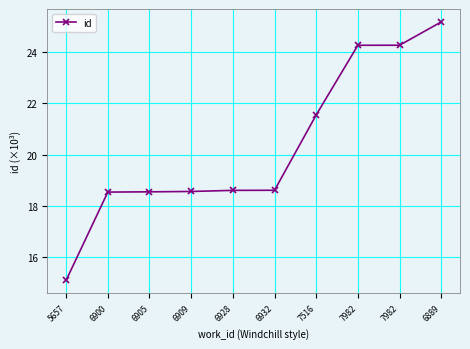

Rank the categories by value from highest to lowest.

6889, 7982, 7982, 7516, 6932, 6928, 6909, 6905, 6900, 5657